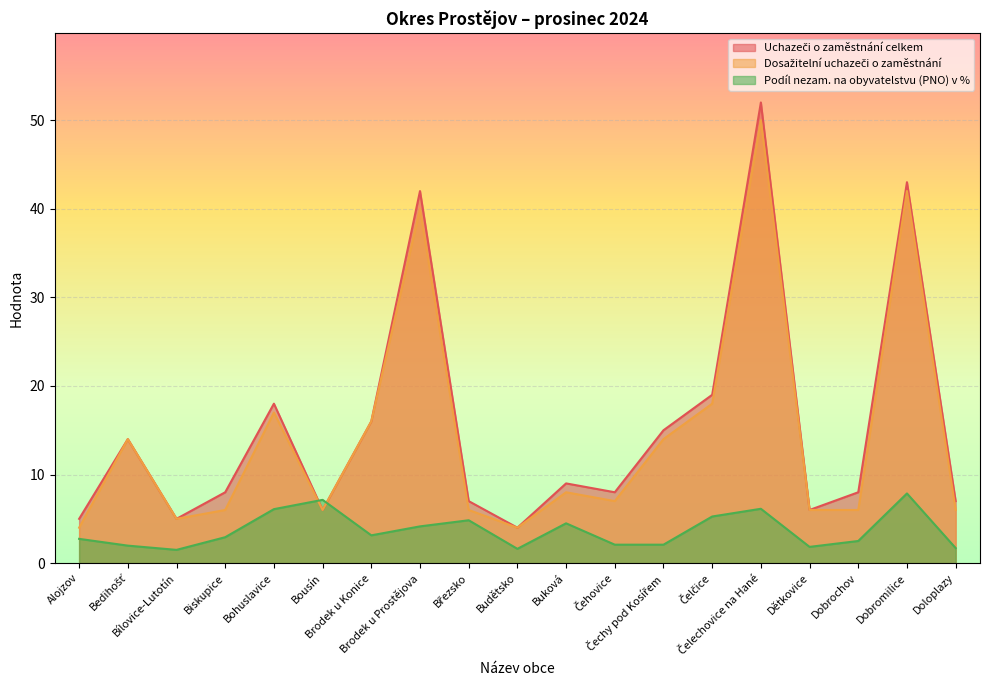

What is the label of the 12th point from the right?

Brodek u Prostějova